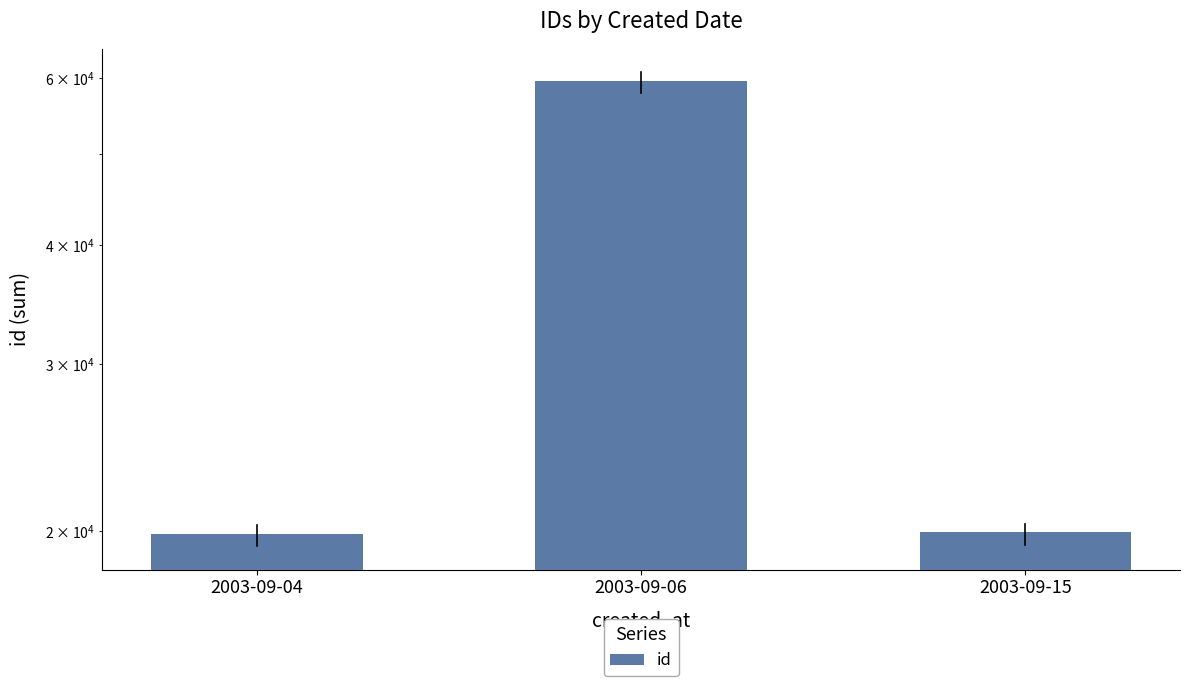

What is the sum of all values?

99488